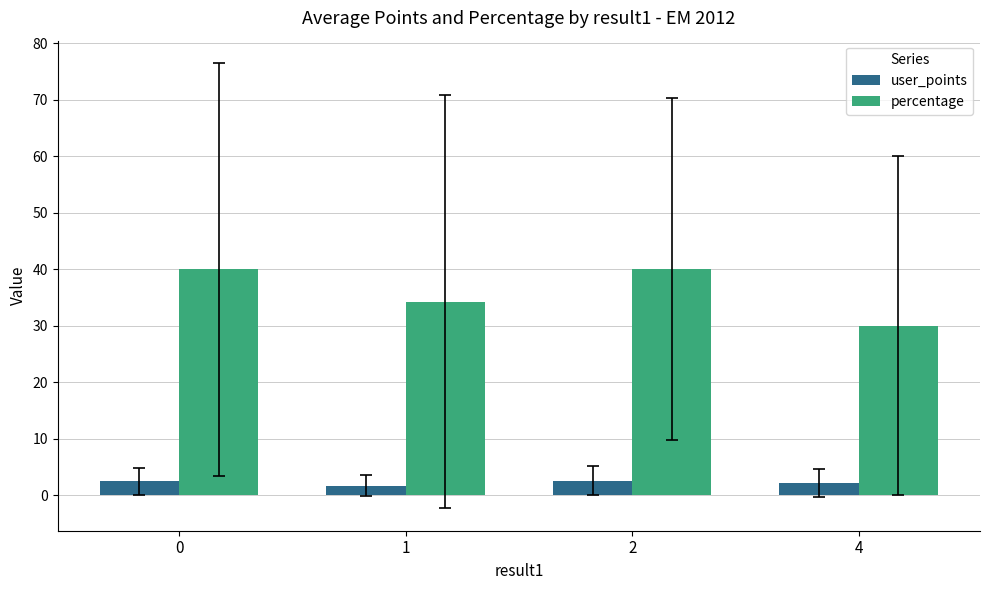

At which label does percentage reach its minimum?

4